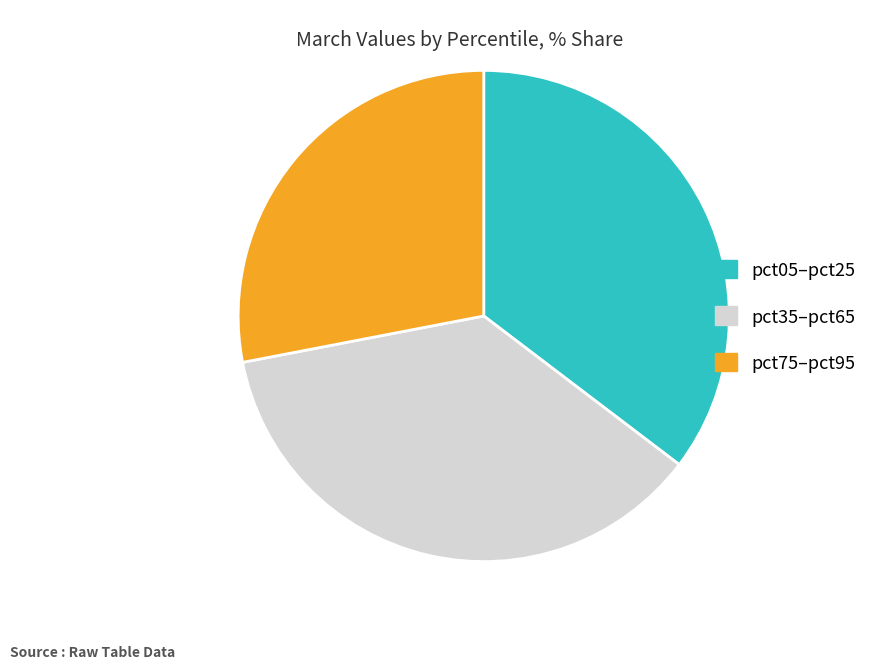

What is the largest slice in the pie chart?

pct35–pct65